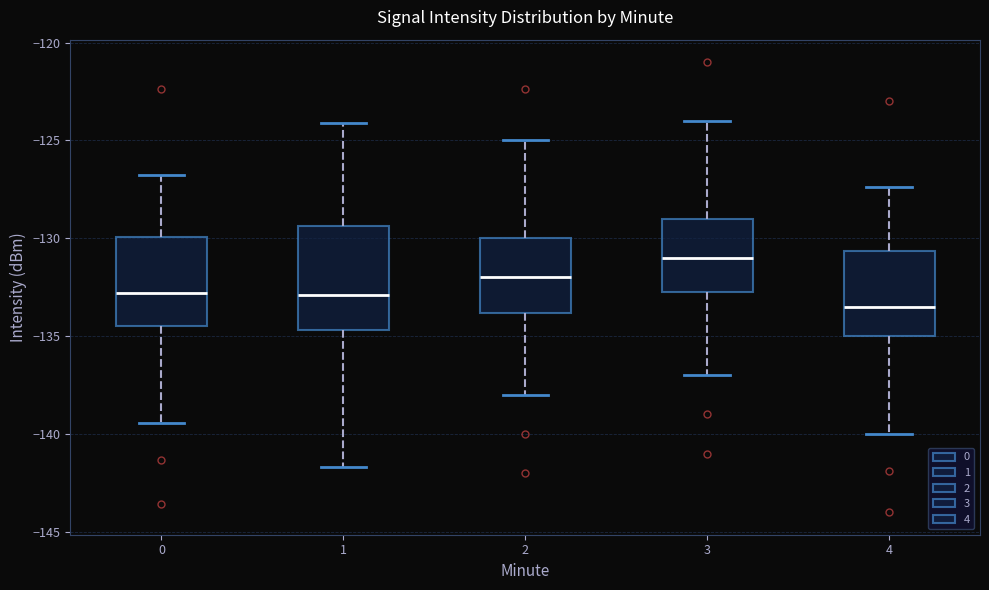

Reading left to right, transcribe this box plot: for each box, give where its median line is, the range the box spans, and where its two whiskers end, as read against the y-axis. The values are not printed on the chart, so give them approximately, as read against the axis.

0: median -133.0, box -134.5 to -130.0, whiskers -139.5 to -127.0
1: median -133.0, box -134.5 to -129.5, whiskers -141.5 to -124.0
2: median -132.0, box -134.0 to -130.0, whiskers -138.0 to -125.0
3: median -131.0, box -132.5 to -129.0, whiskers -137.0 to -124.0
4: median -133.5, box -135.0 to -130.5, whiskers -140.0 to -127.5